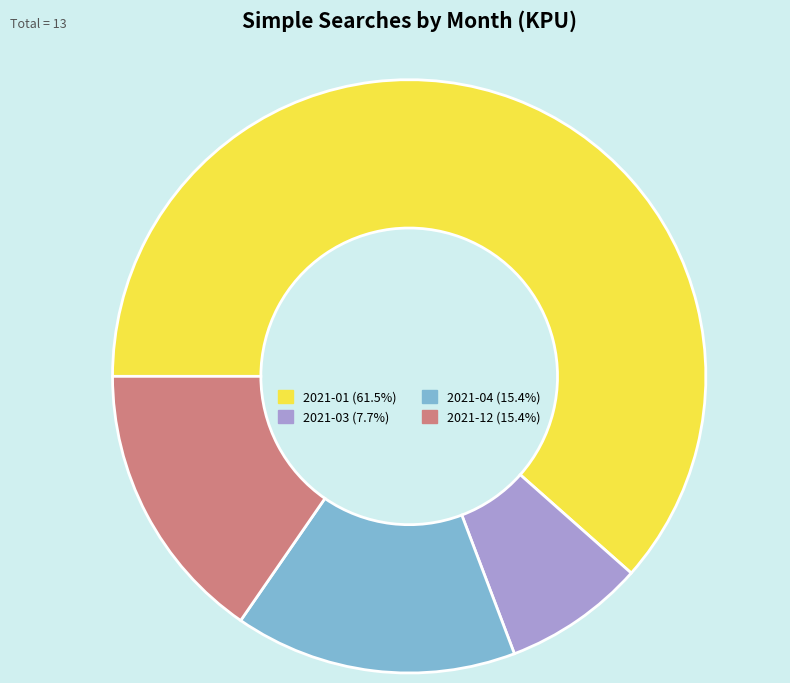

Count the number of slices in the pie.

4